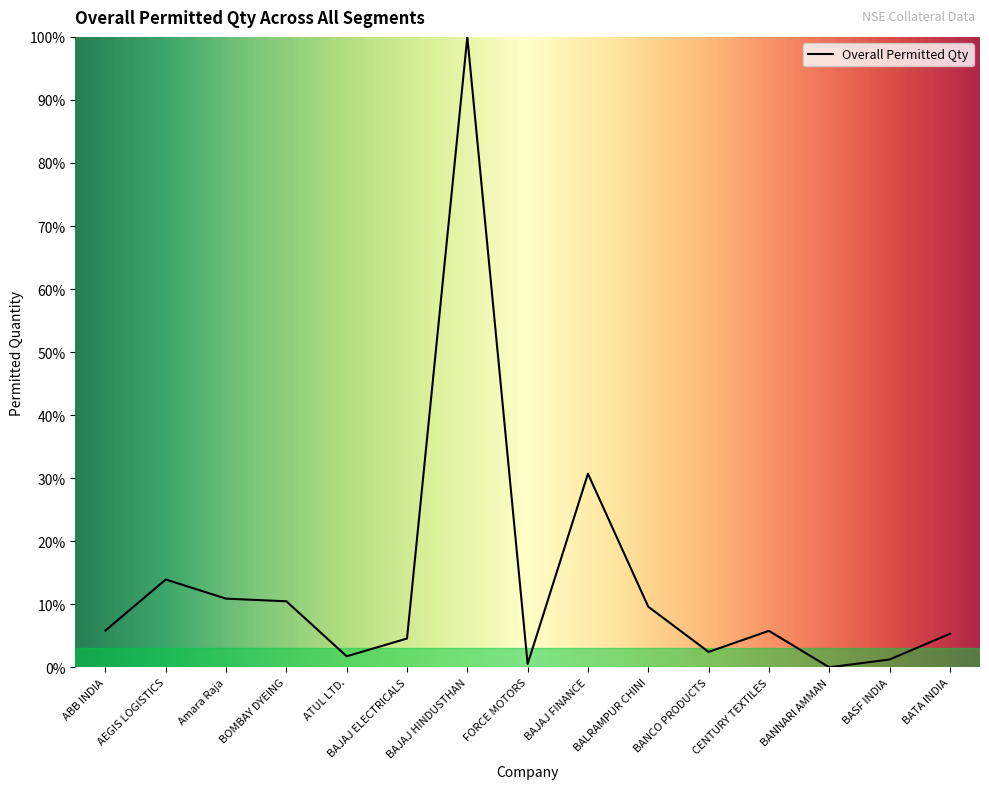

What is the difference between the maximum and minimum values?

100.0